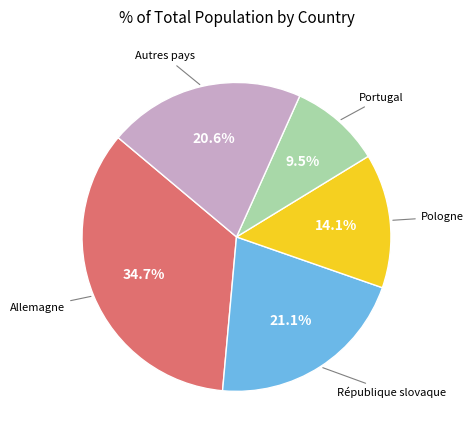

Is there a majority slice in this chart?

No